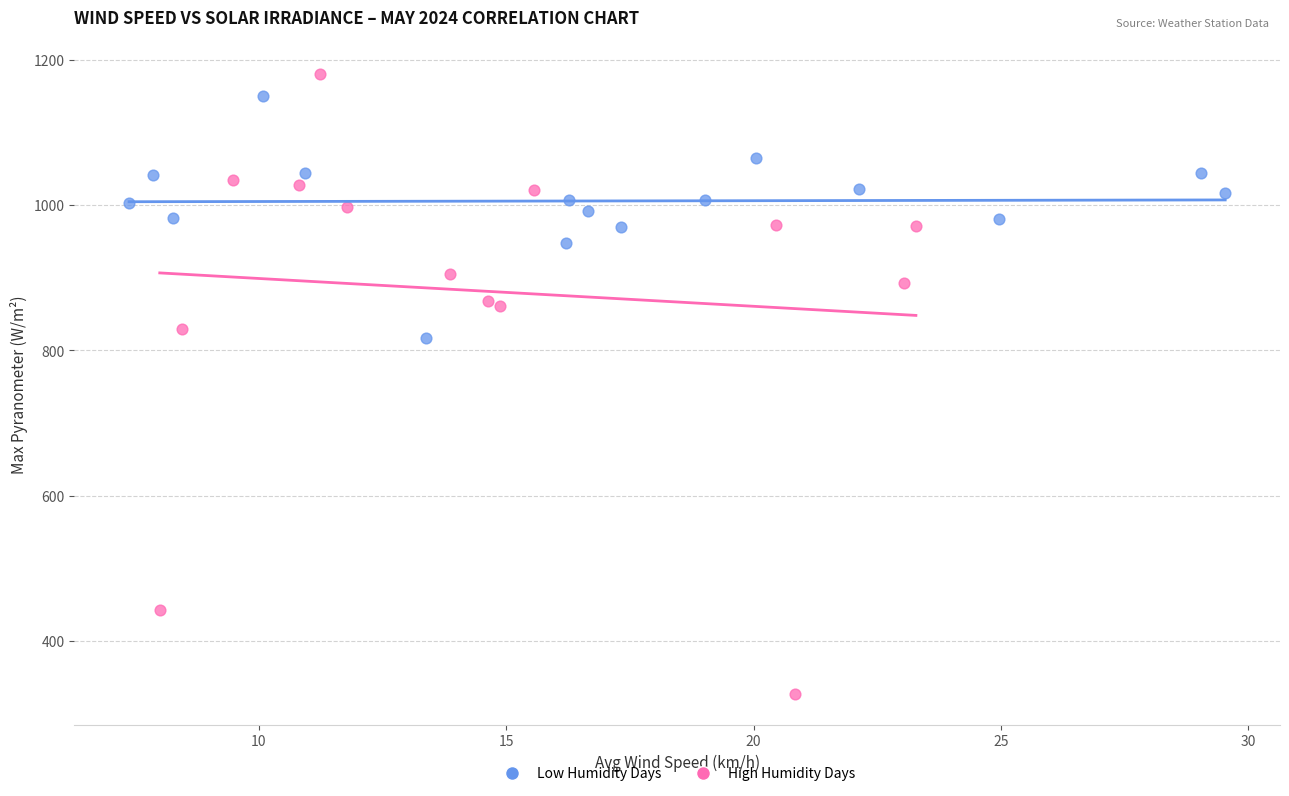

Which series has the largest Y range (max minus min)?

High Humidity Days